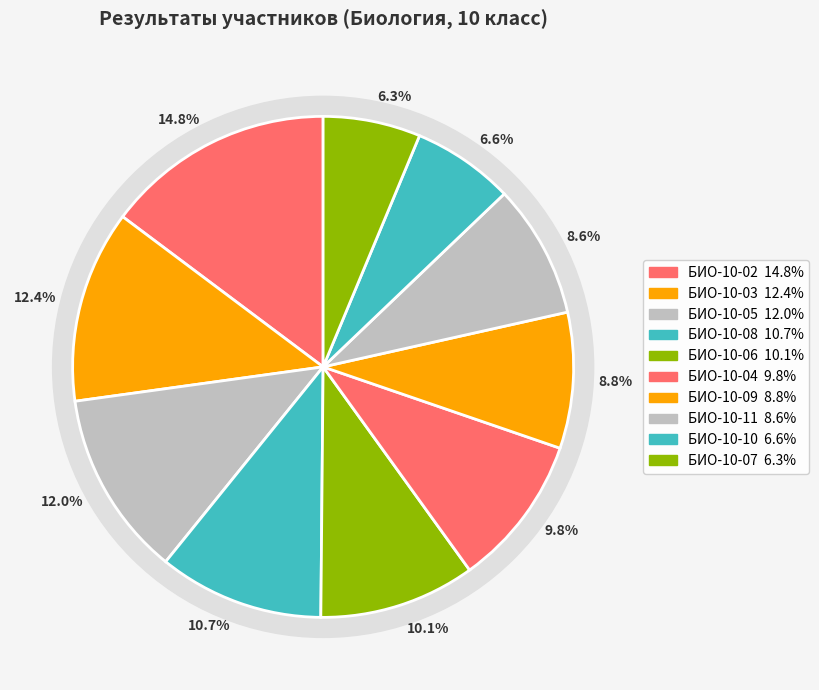

What is the smallest slice in the pie chart?

БИО-10-07